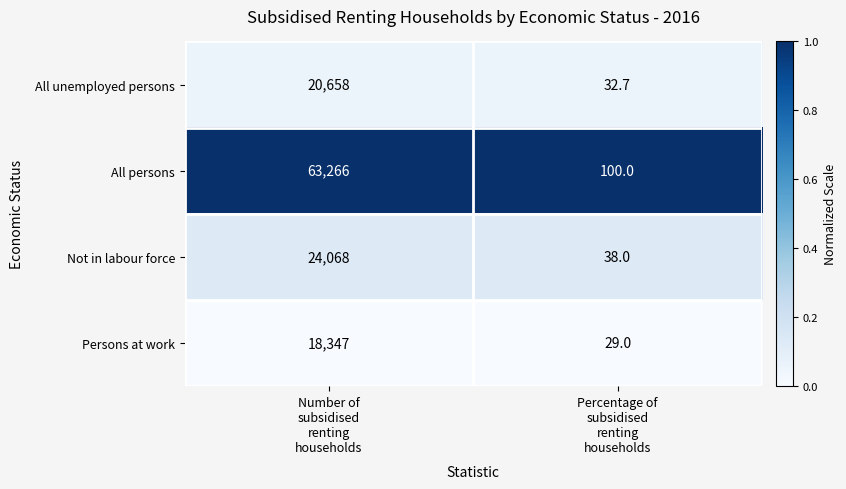

Reading left to right, transcribe all the data shown in this chart.

All unemployed persons: 20658.0	32.7
All persons: 63266.0	100.0
Not in labour force: 24068.0	38.0
Persons at work: 18347.0	29.0